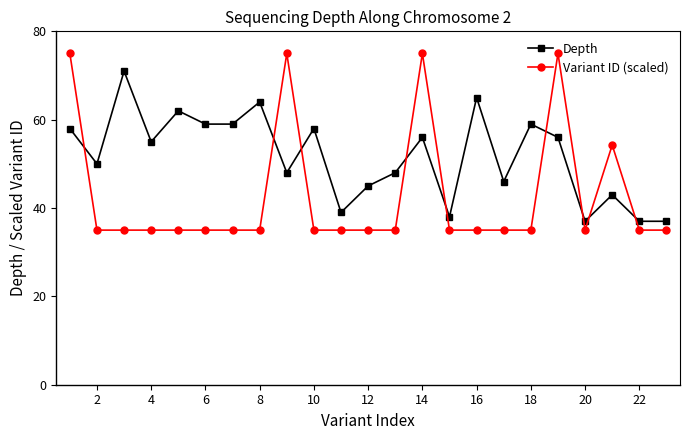

What is the greatest value displayed?

75.0